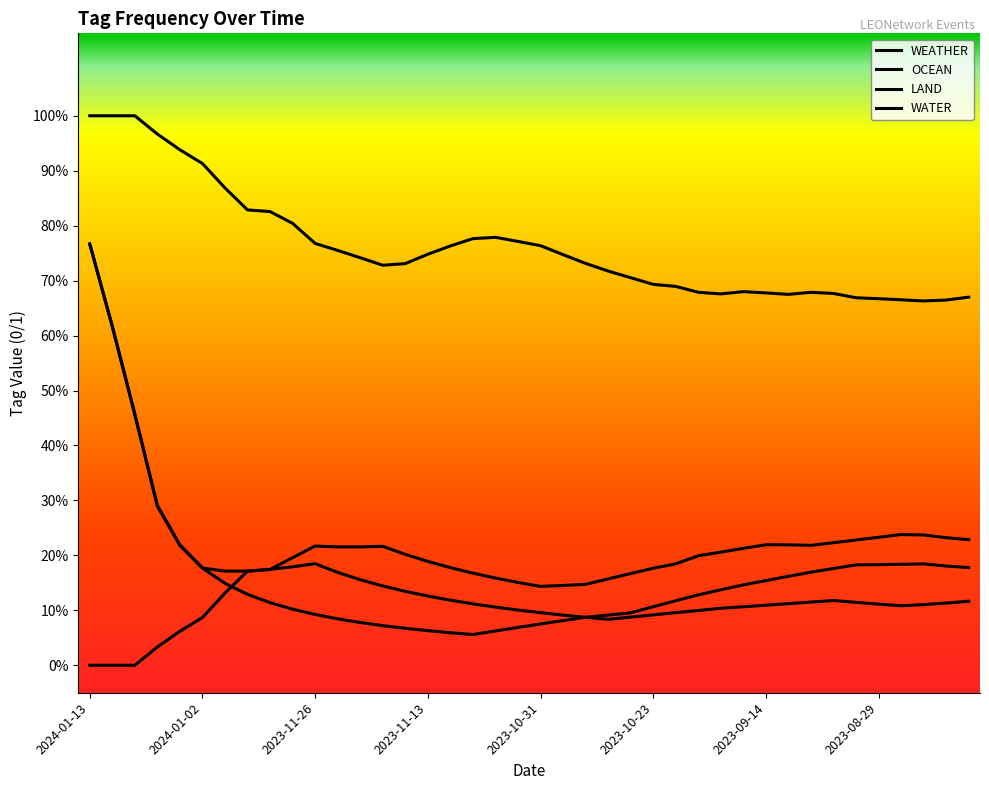

At which label does WATER reach its peak?

2024-01-13